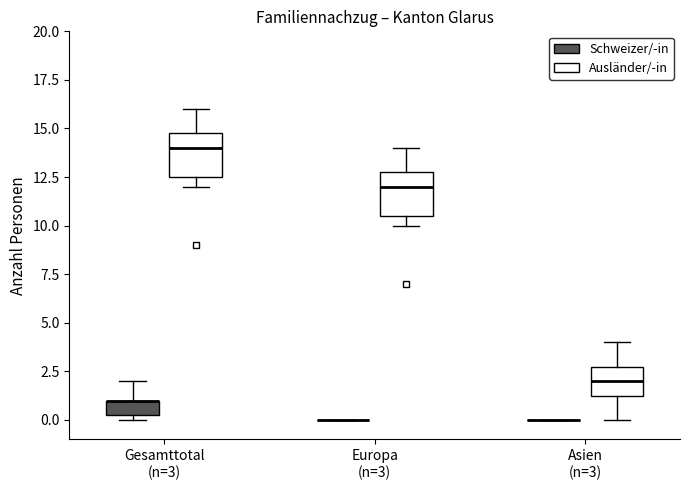

Where is the upper edge of the box for Europa (n=3) (Ausländer/-in) on the y-axis? The values are not printed on the chart, so give them approximately, as read against the axis.

13.0